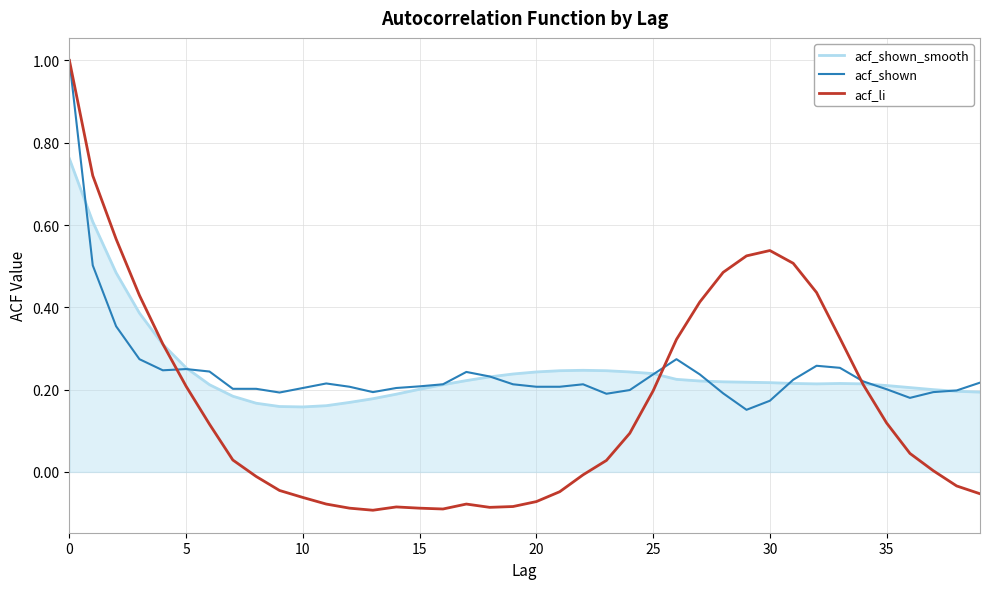

Is this an area chart (filled region under the line)?

No